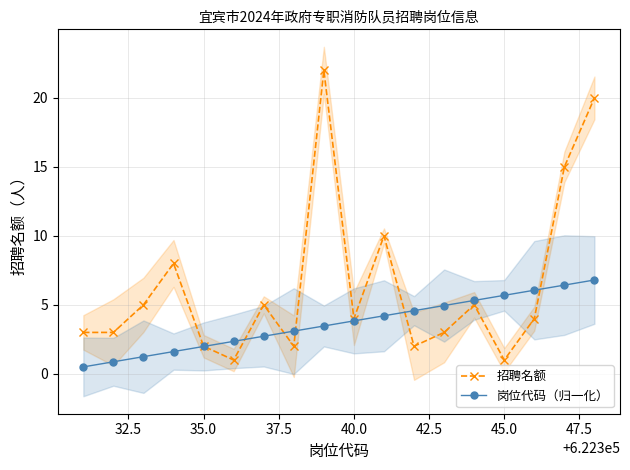

What is the value of the 岗位代码（归一化） point at the 4th from the left?

1.6